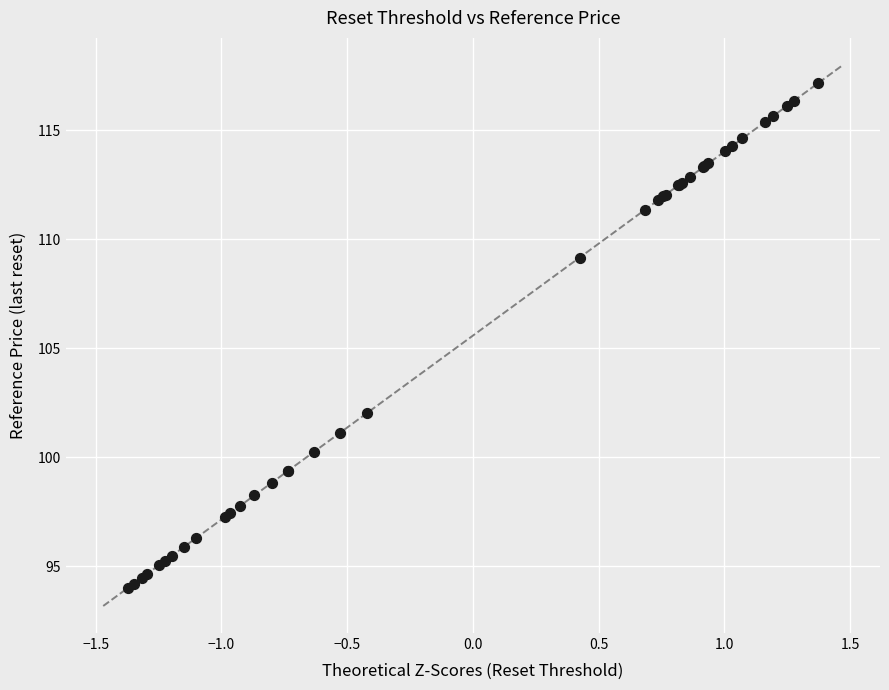

What Y value in the scatter plot is closest to 105?

102.0